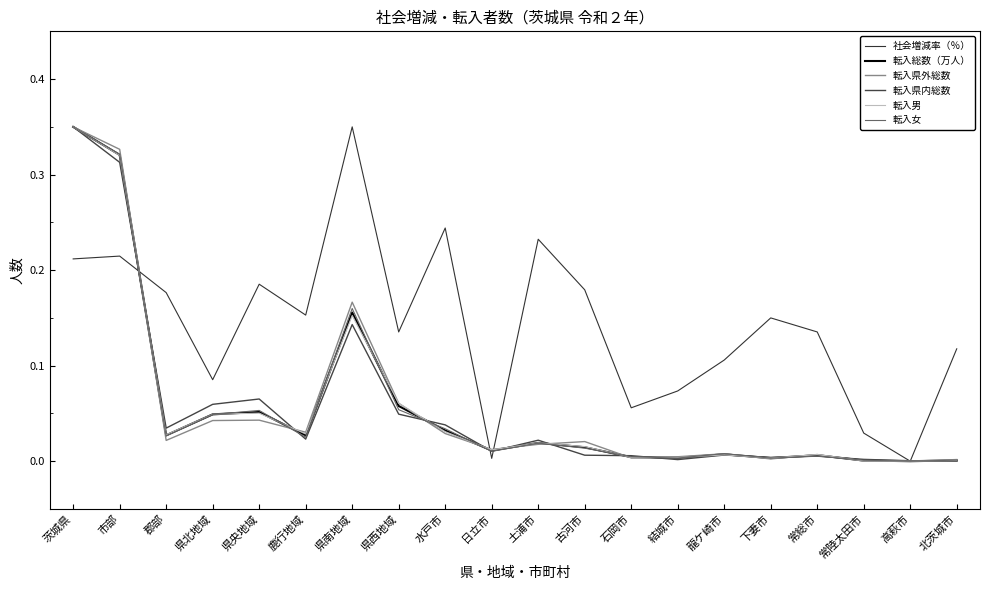

What is the maximum value for 転入女?

0.3